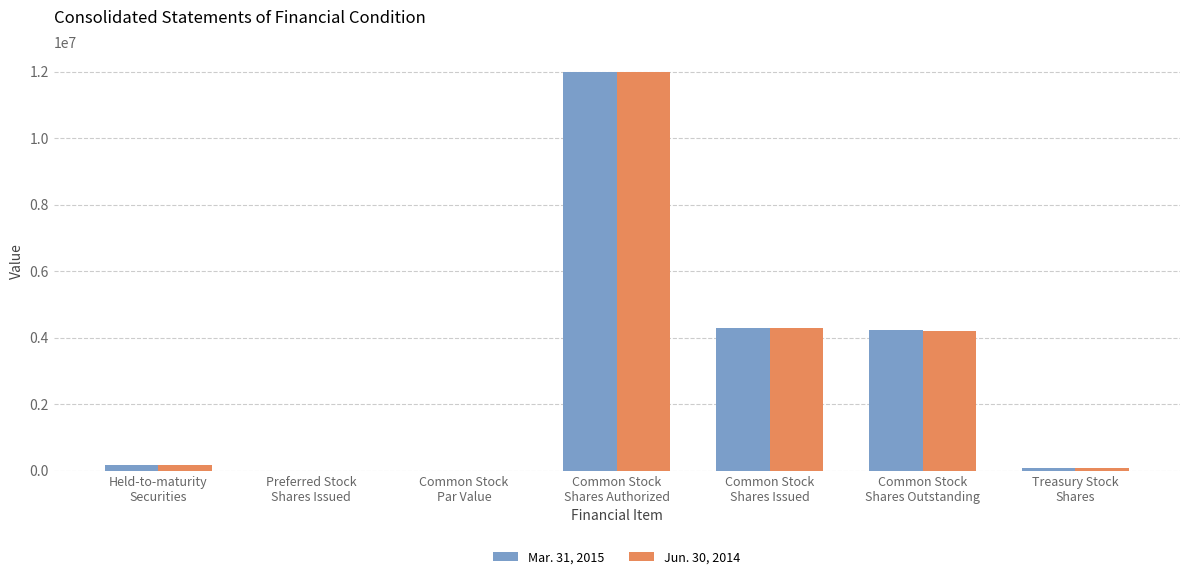

What is the sum of all Mar. 31, 2015 values?

20791606.1